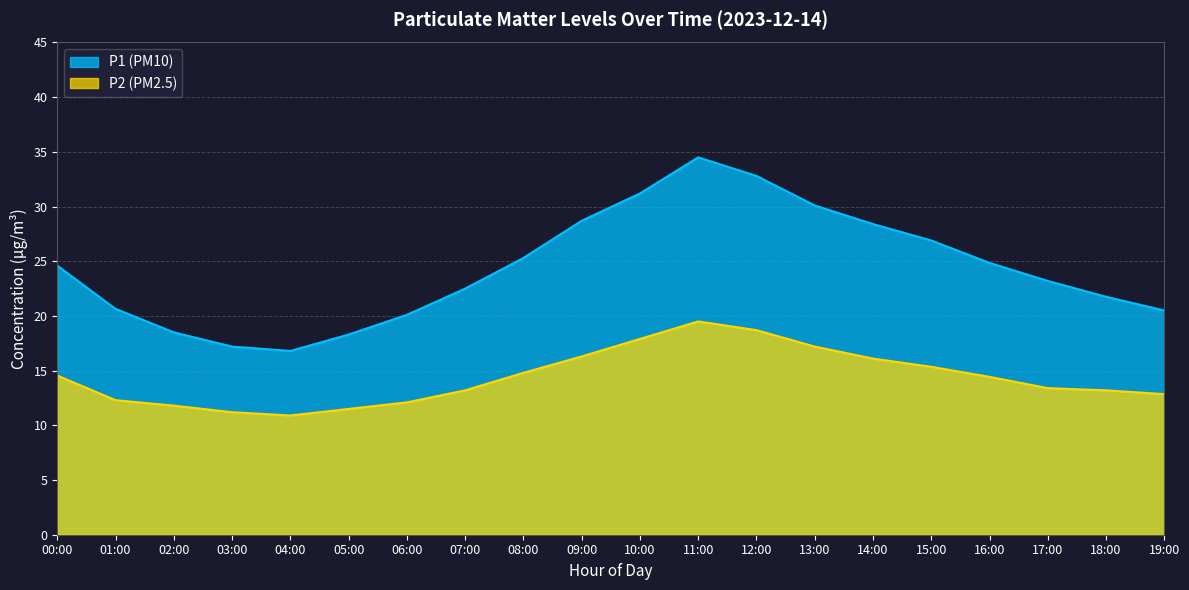

At how many categories does at least one series exceed 19?

16